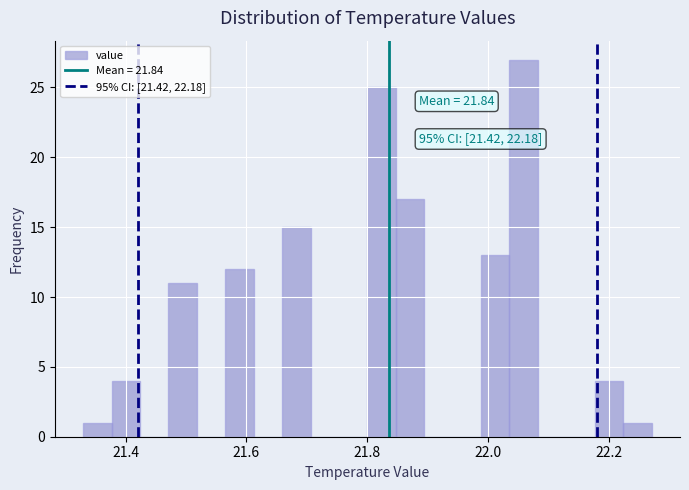

Read against the x-axis, roughly where is the centre of the tallest bar?

22.06